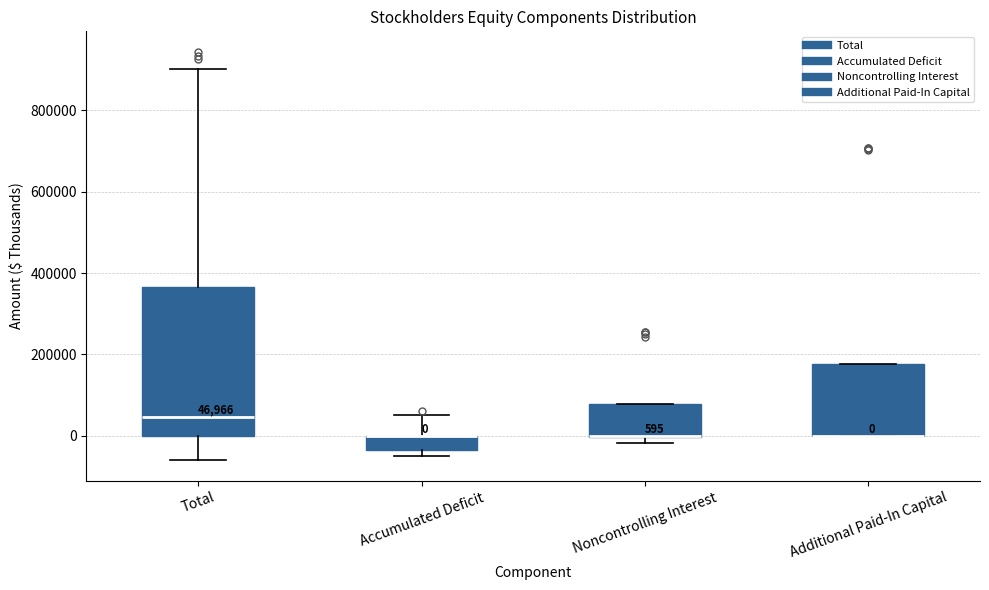

Comparing the boxes themselves (not the whiskers), which one is the tallest?

Total